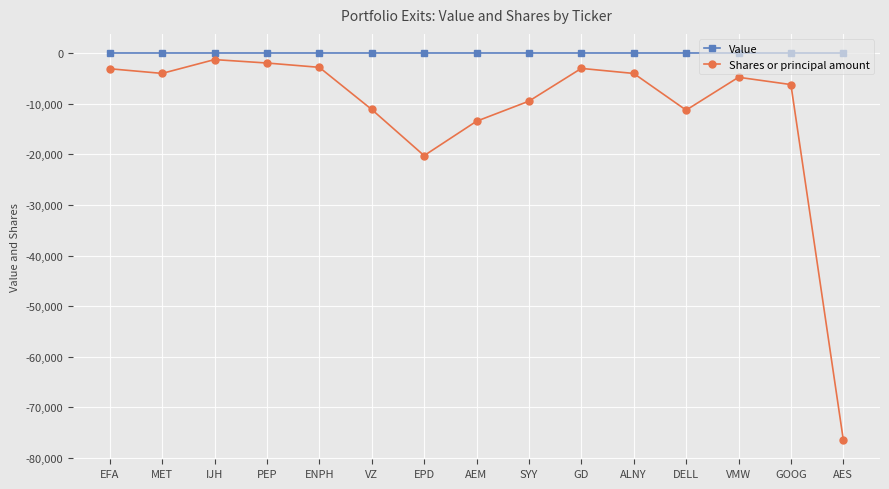

True or false: Value and Shares or principal amount intersect in this chart.

False